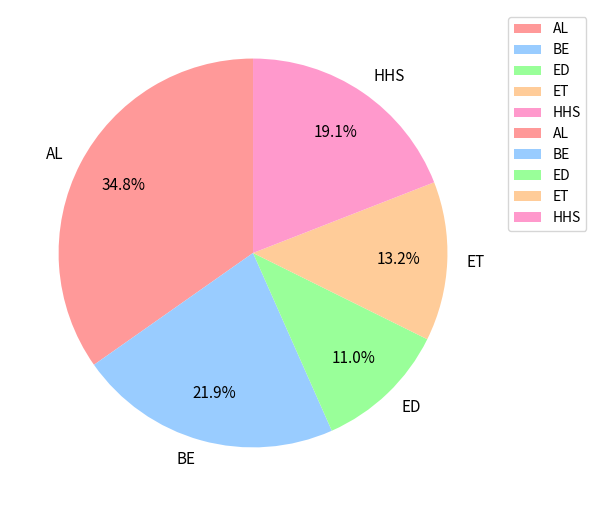

Is it true that ET is 13% of the pie?

True